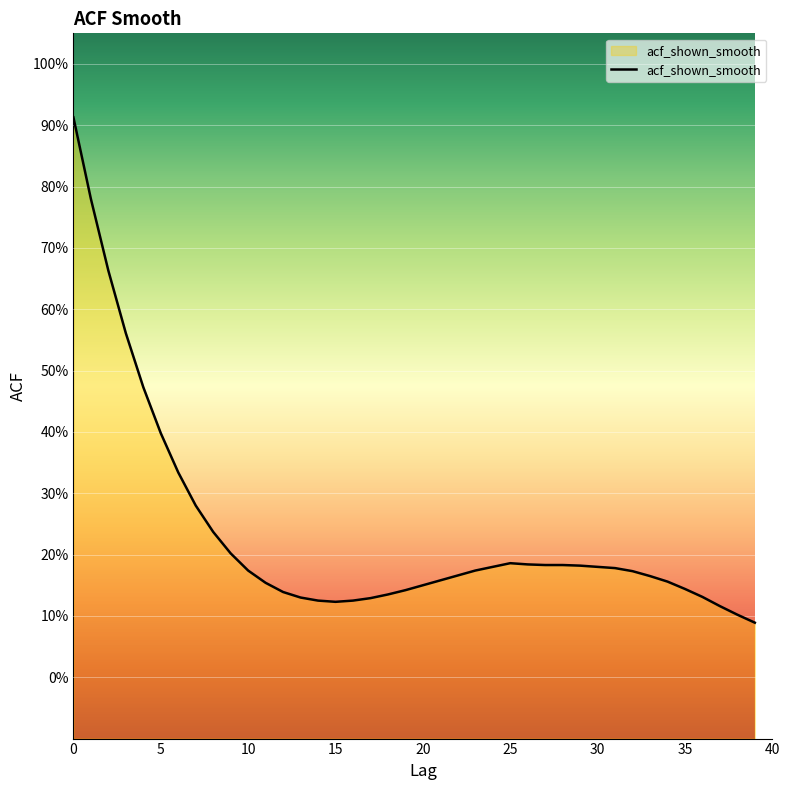

What is the value of the 39th point from the left?

0.1